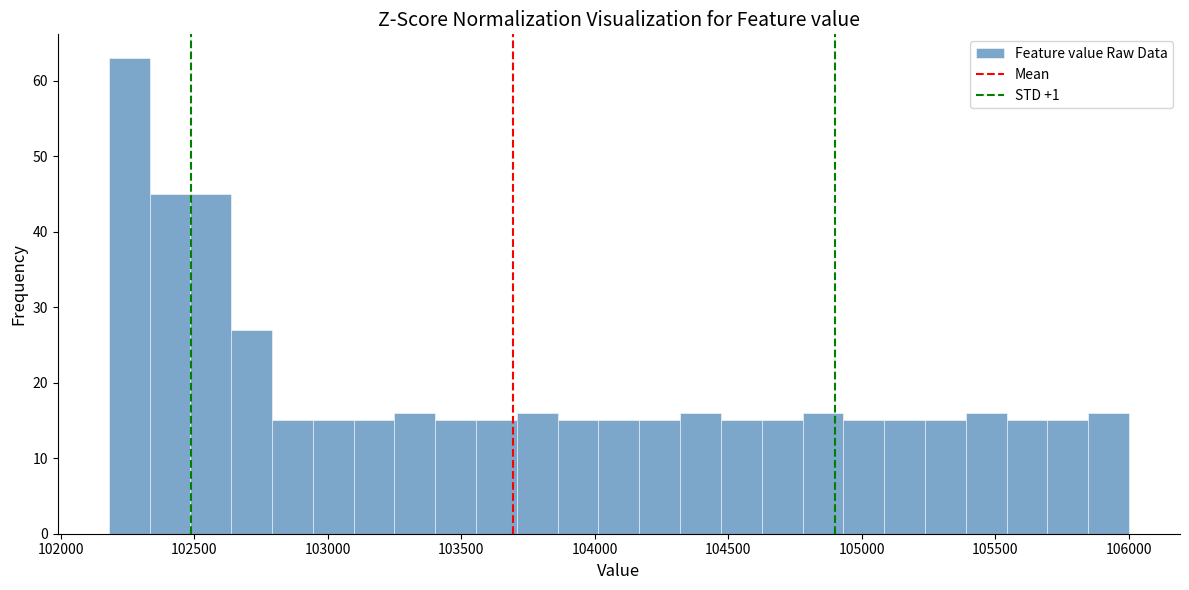

Around what value on the x-axis is the tallest bar? Give the approximate position of its centre, as read against the axis.

102250